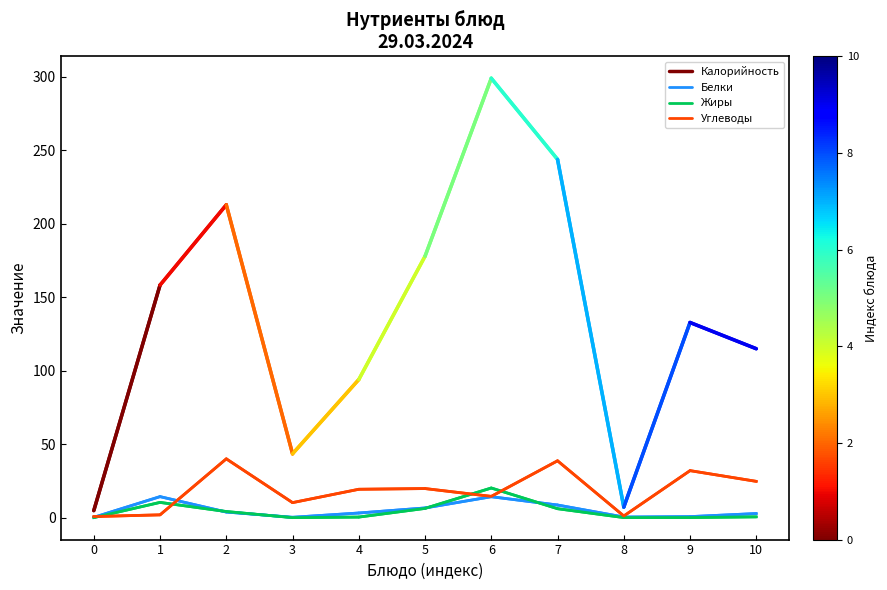

The value of Углеводы at 0 is 0.5. True or false?

False